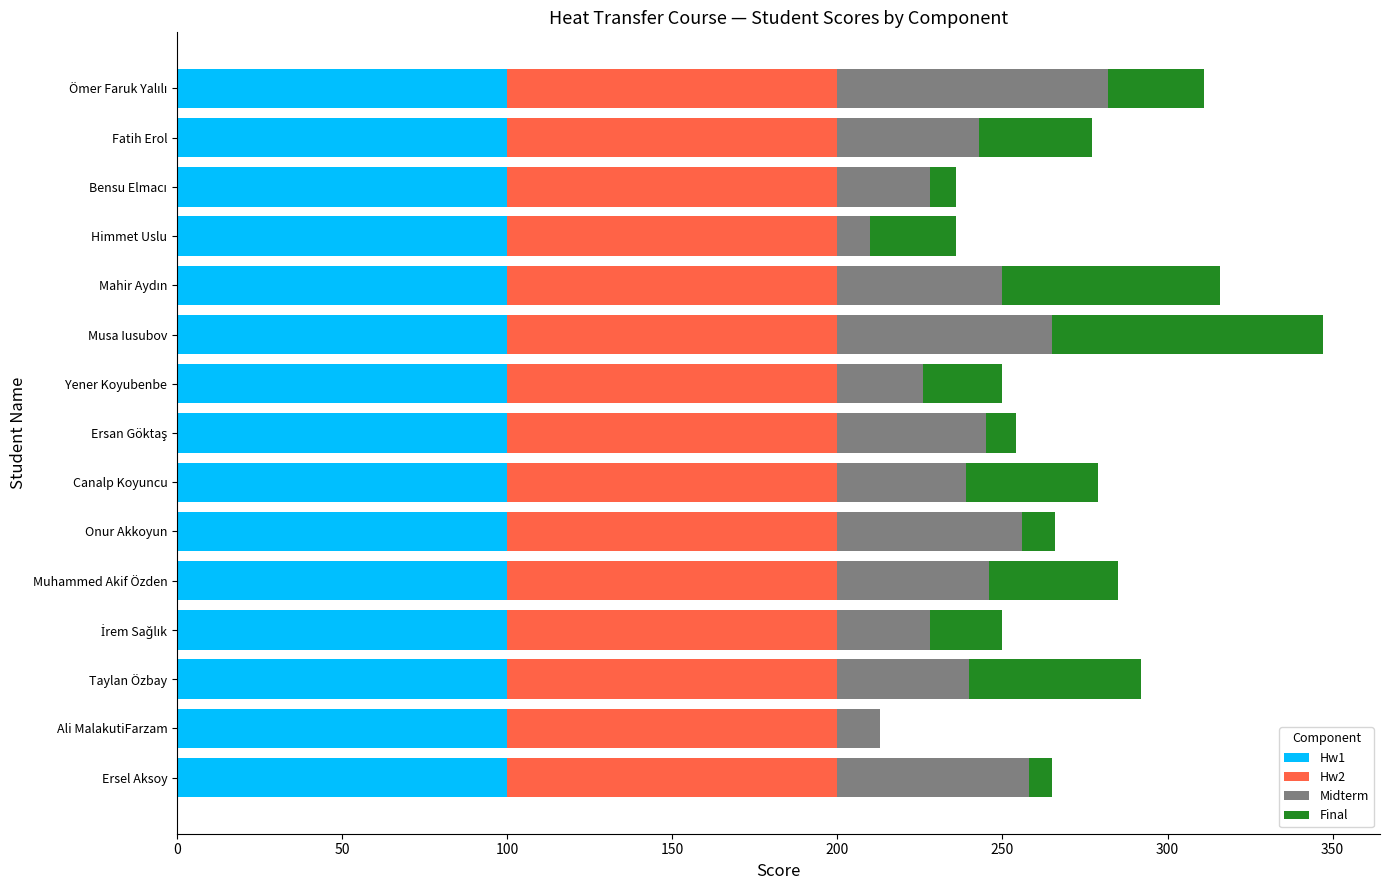

The value of Hw1 at Ersel Aksoy is 150. True or false?

False